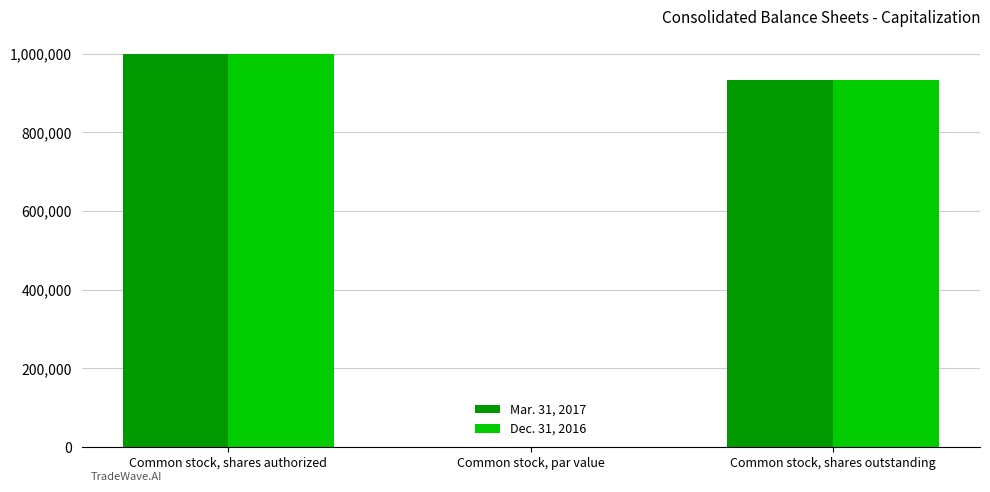

Is the value of Dec. 31, 2016 at Common stock, shares authorized greater than the value of Mar. 31, 2017 at Common stock, par value?

Yes